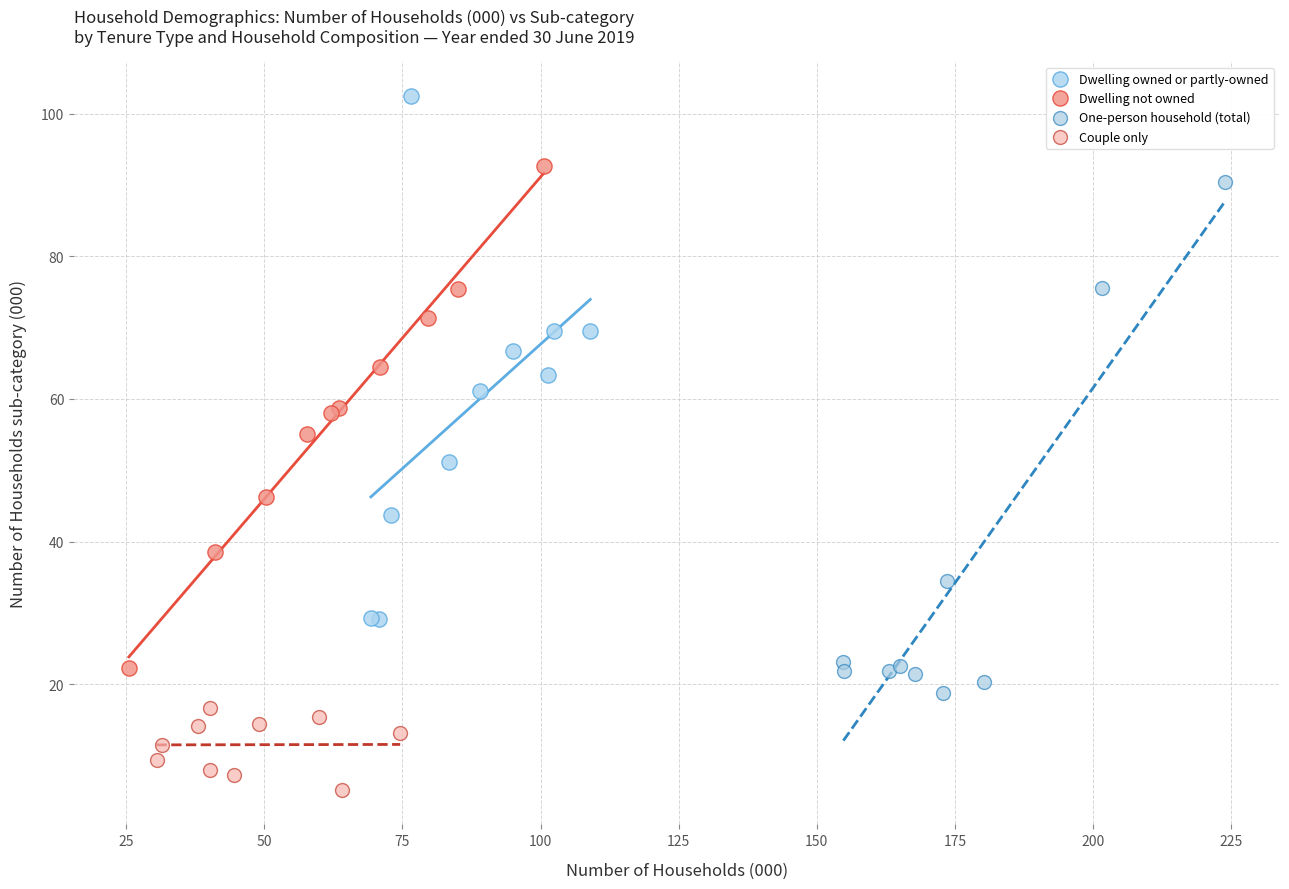

Which series reaches the maximum Y coordinate?

Dwelling owned or partly-owned